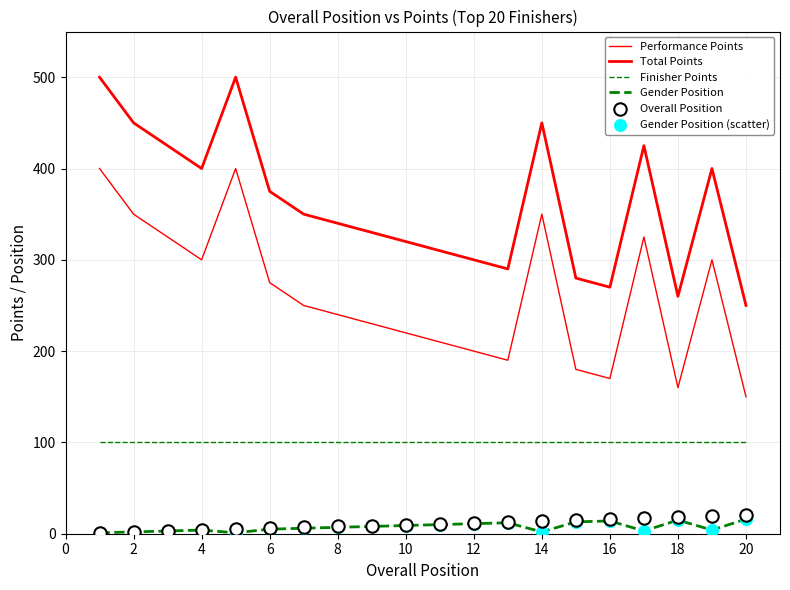

Is the value of Gender Position at 14 greater than the value of Total Points at 15?

No